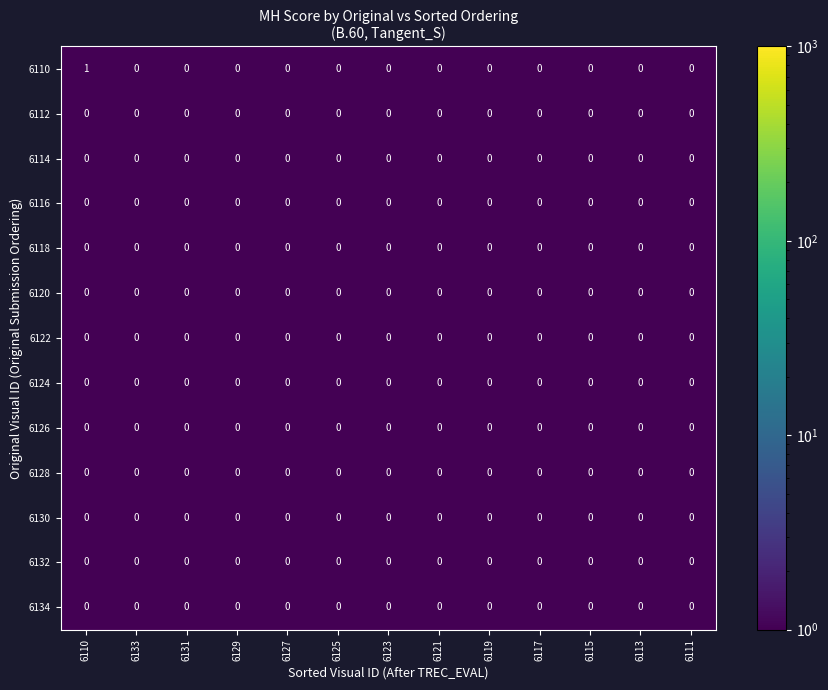

Count the number of data series in this chart.

13